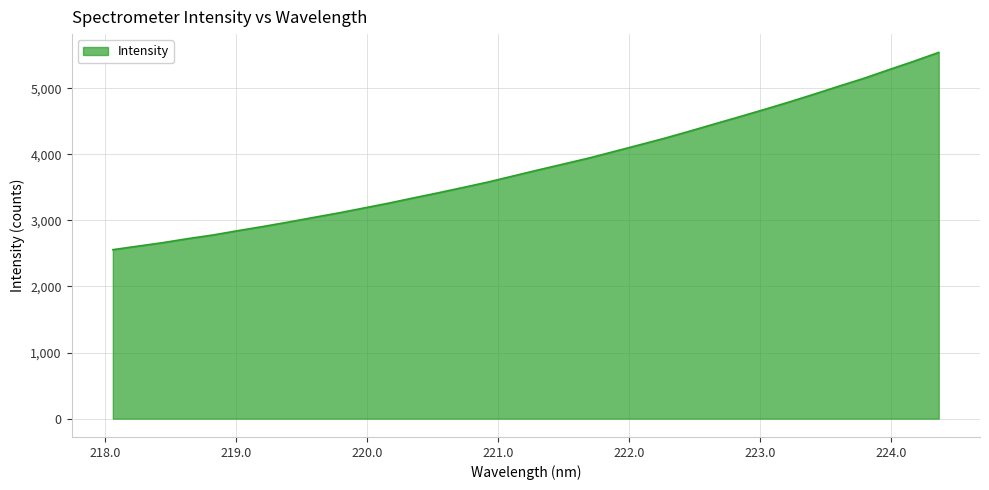

What is the greatest value displayed?

5541.5